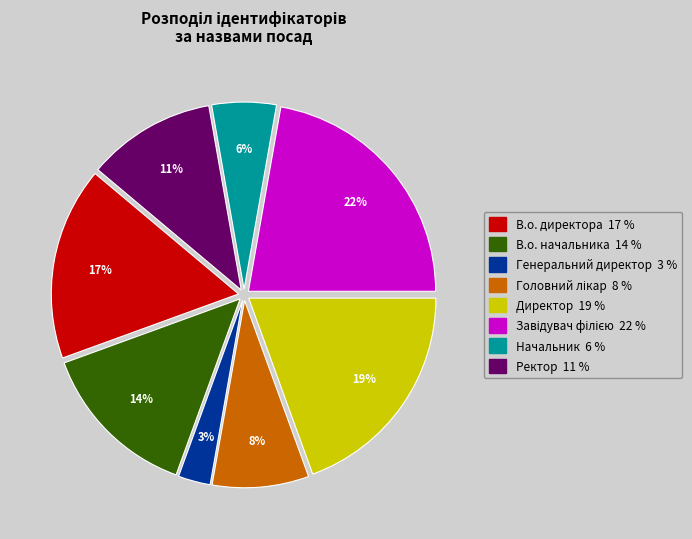

What is the smallest slice in the pie chart?

Генеральний директор